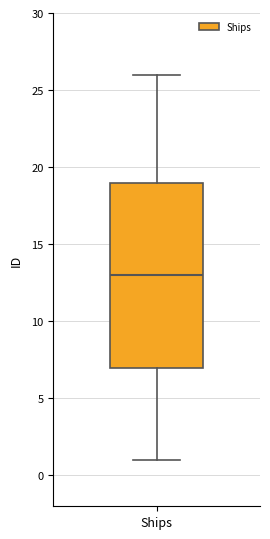

Transcribe this box plot: give where the median line is, the range the box spans, and where the two whiskers end, as read against the y-axis. The values are not printed on the chart, so give them approximately, as read against the axis.

median 13, box 7 to 19, whiskers 1 to 26